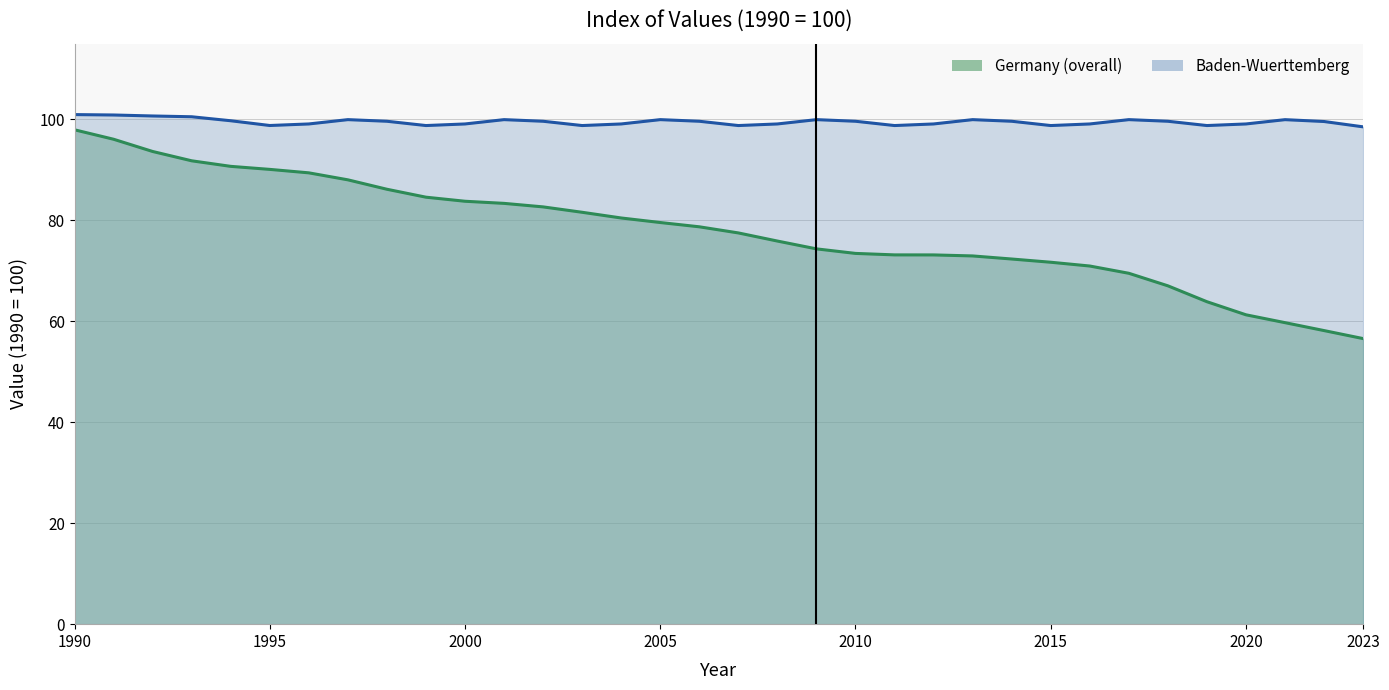

True or false: the data has more than 2 interior local peaks.

False